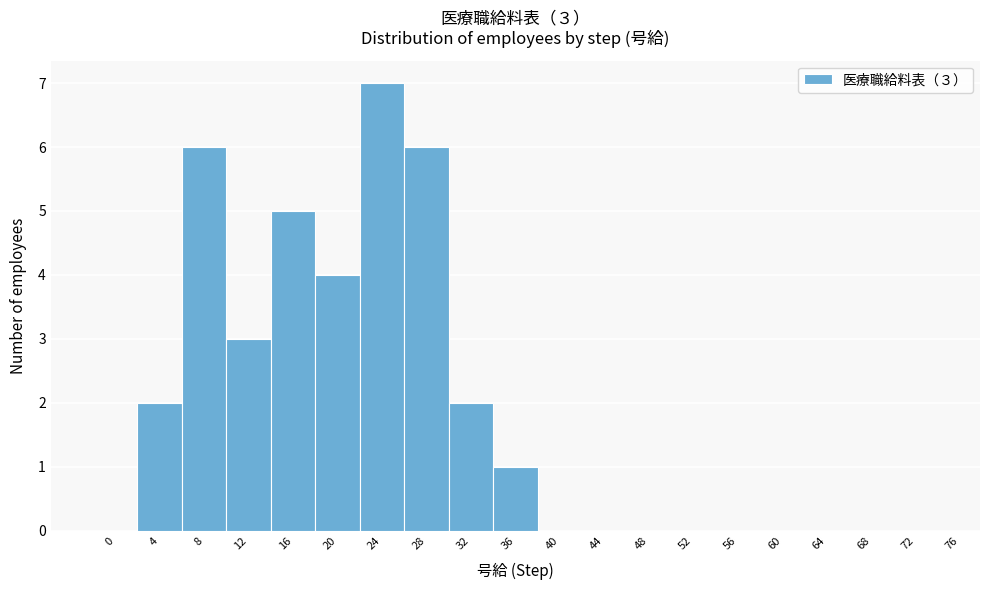

Reading left to right, what are all the values shown in this chart?

0=0	4=2	8=6	12=3	16=5	20=4	24=7	28=6	32=2	36=1	40=0	44=0	48=0	52=0	56=0	60=0	64=0	68=0	72=0